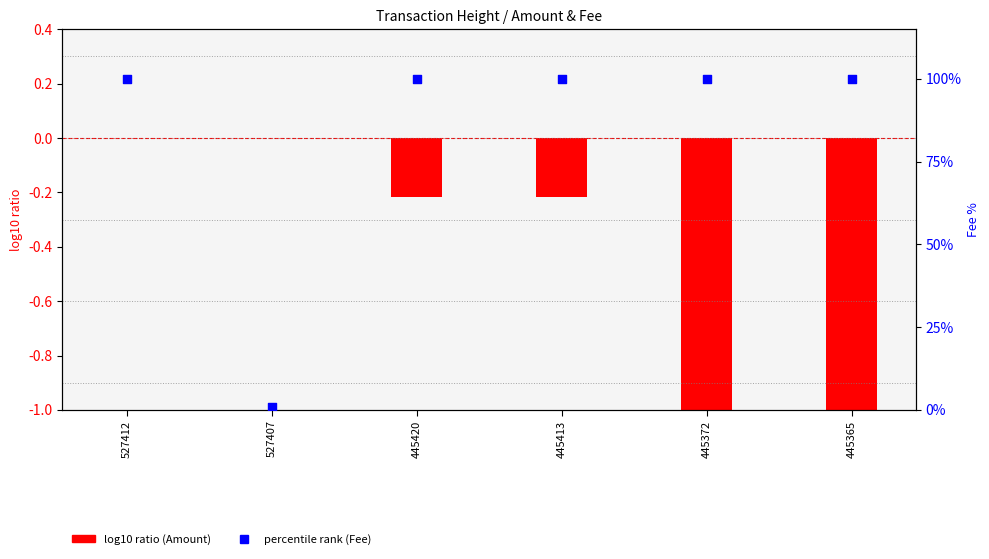

Which series has the largest Y range (max minus min)?

percentile rank (Fee)